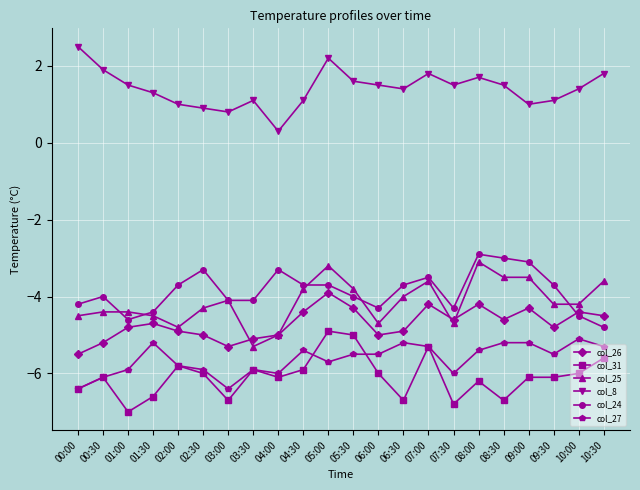

At which category is the sum across all series the highest?

05:00